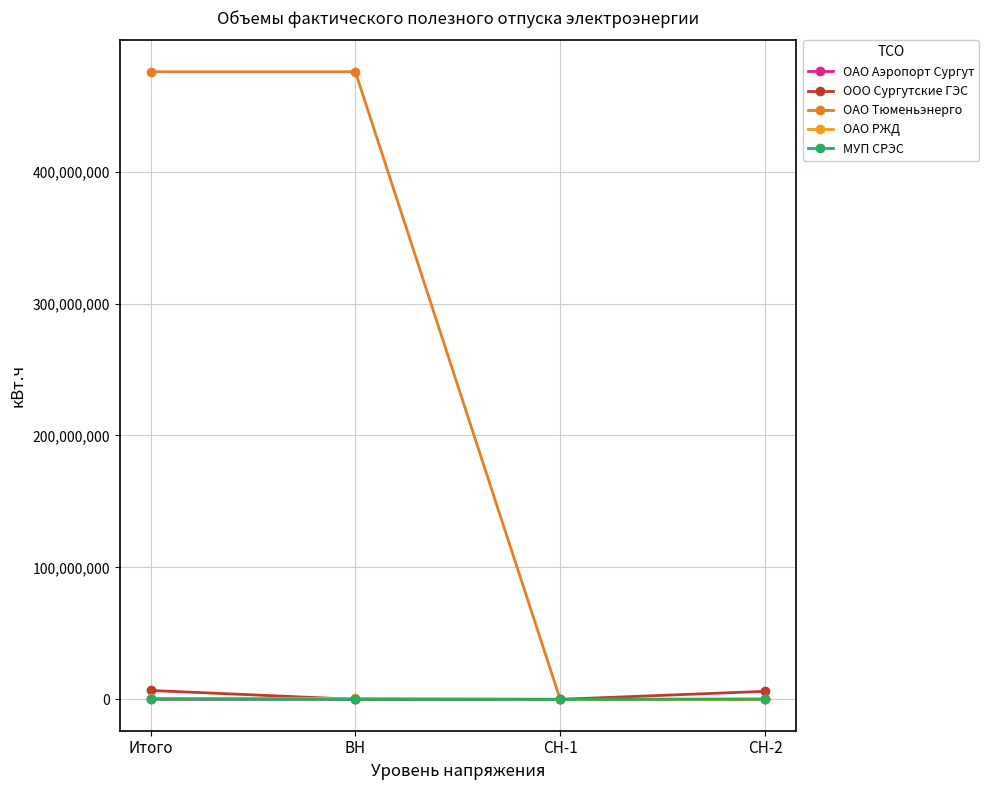

What value does the ОАО РЖД series have at Итого, to the nearest 10?

700530